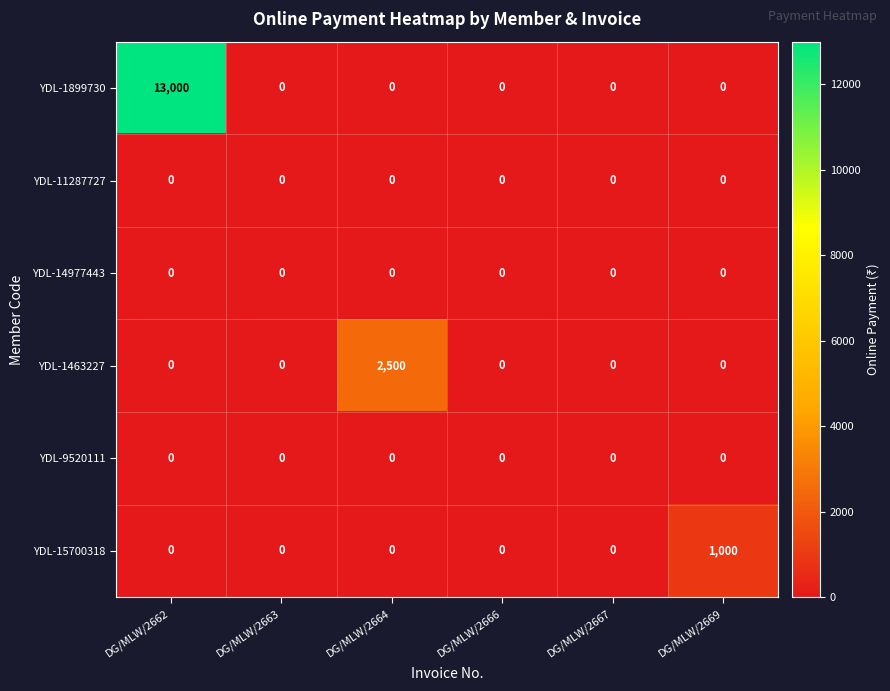

Which category has the highest value across all series?

DG/MLW/2662